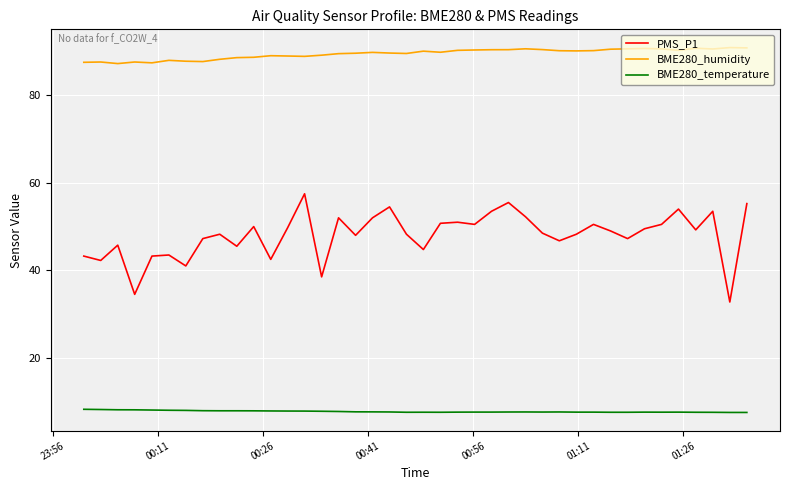

List the series in order of their overall mean, highest first.

BME280_humidity, PMS_P1, BME280_temperature